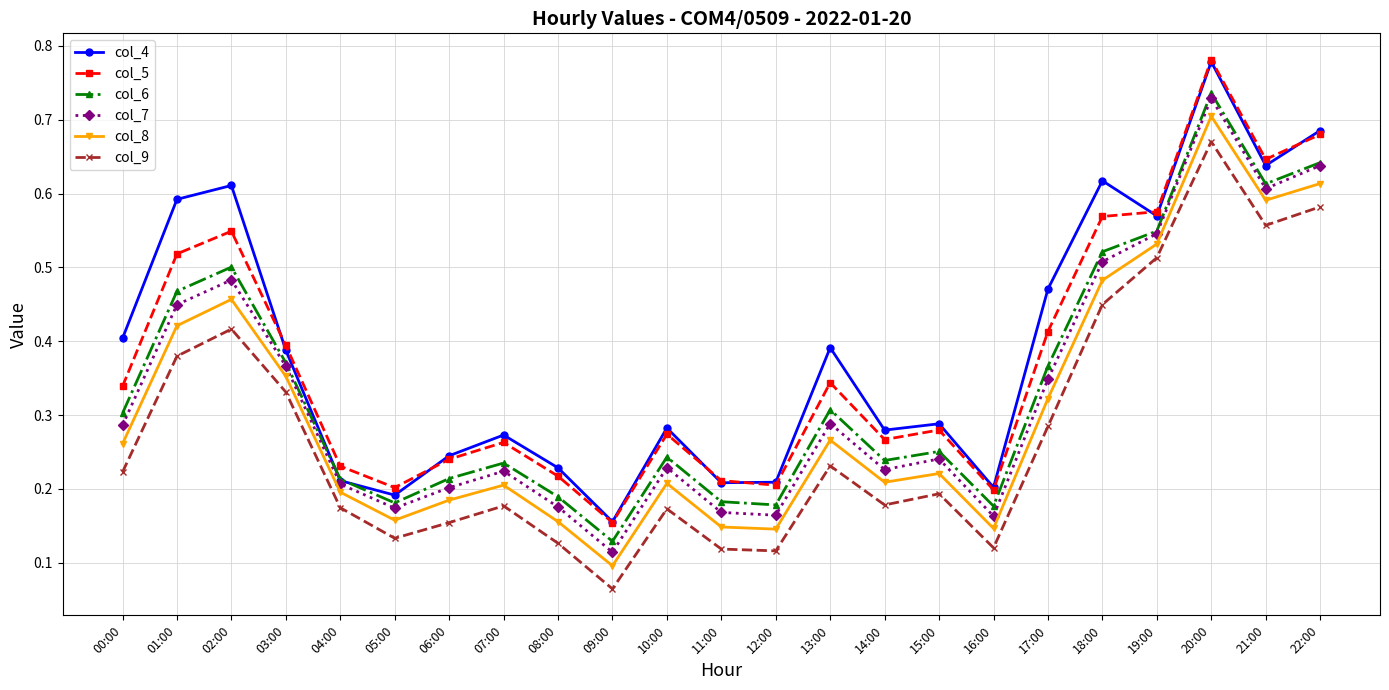

The value of col_8 at 01:00 is 0.1. True or false?

False